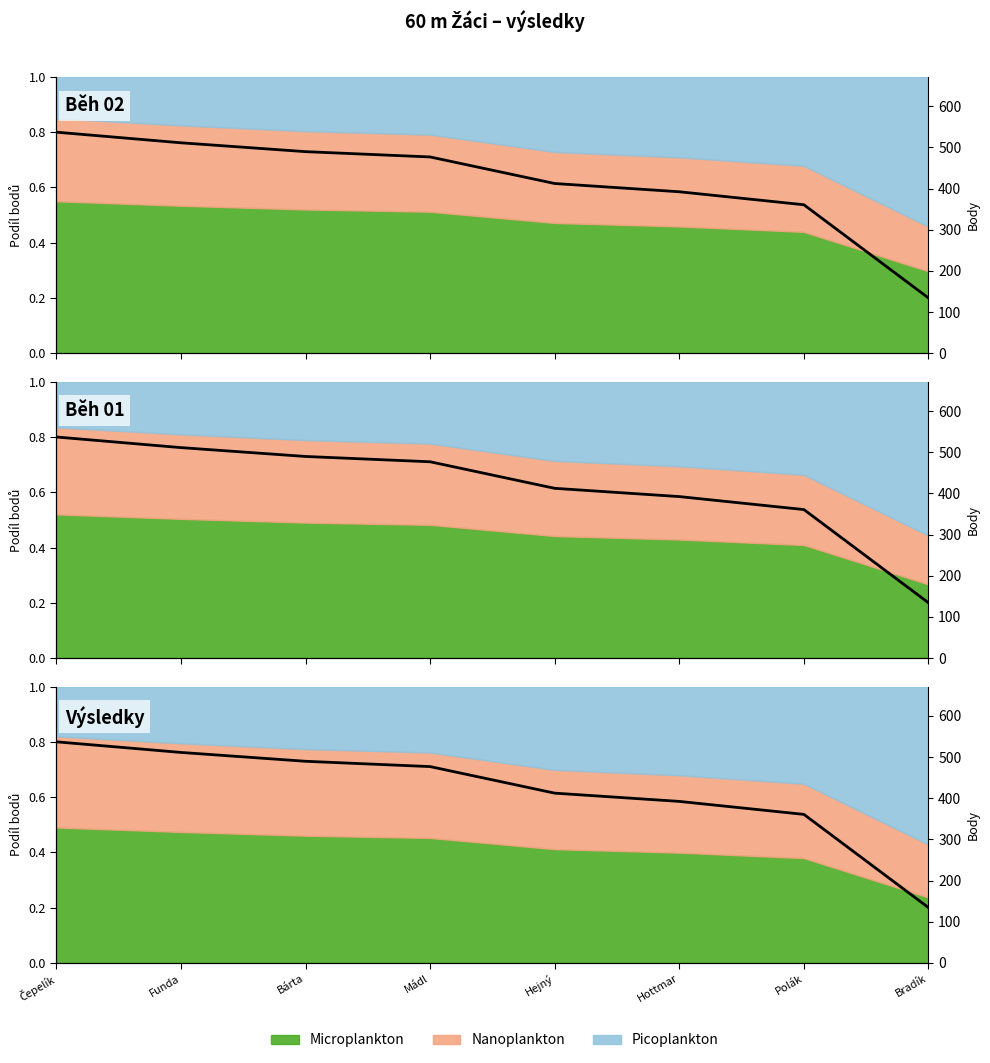

What is the value of the 5th point from the left?

0.6